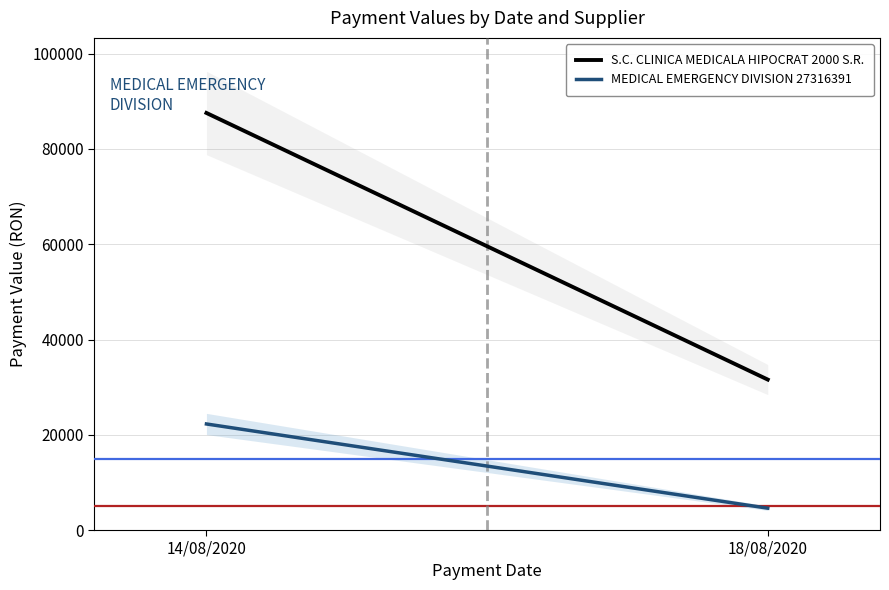

What is the label of the 2nd point from the right?

14/08/2020